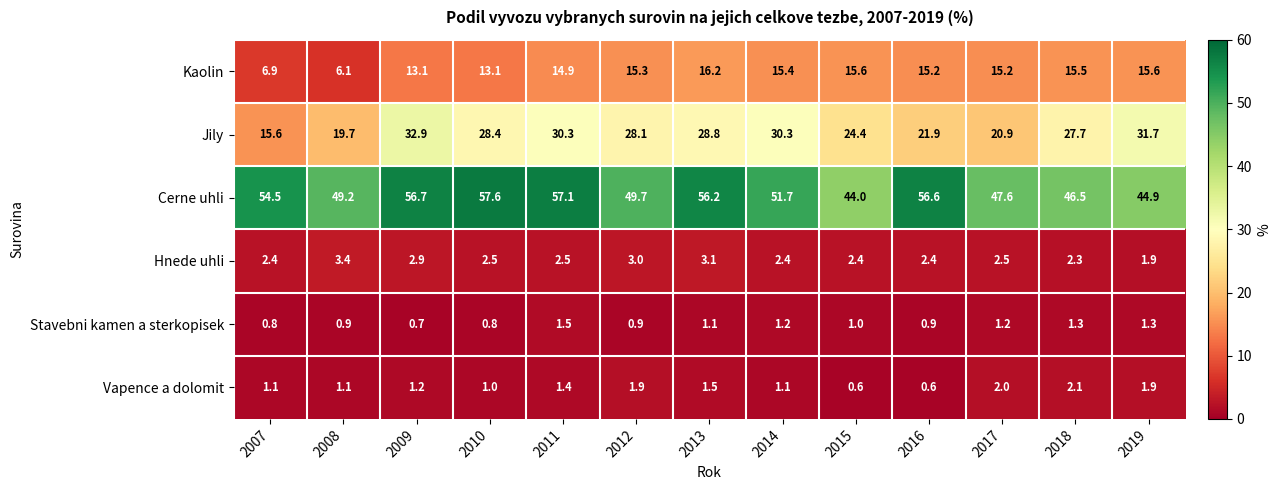

At which label does Cerne uhli reach its minimum?

2015